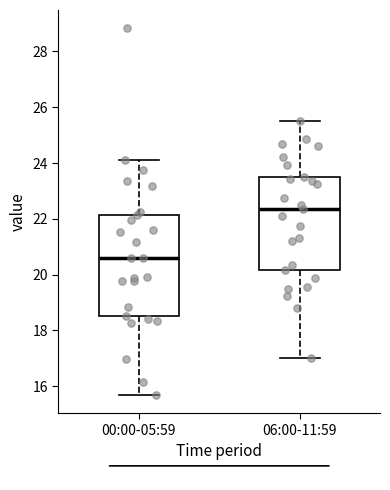

Reading left to right, transcribe this box plot: for each box, give where its median line is, the range the box spans, and where its two whiskers end, as read against the y-axis. The values are not printed on the chart, so give them approximately, as read against the axis.

00:00-05:59: median 20.6, box 18.6 to 22.2, whiskers 15.6 to 24.2
06:00-11:59: median 22.4, box 20.2 to 23.6, whiskers 17.0 to 25.6